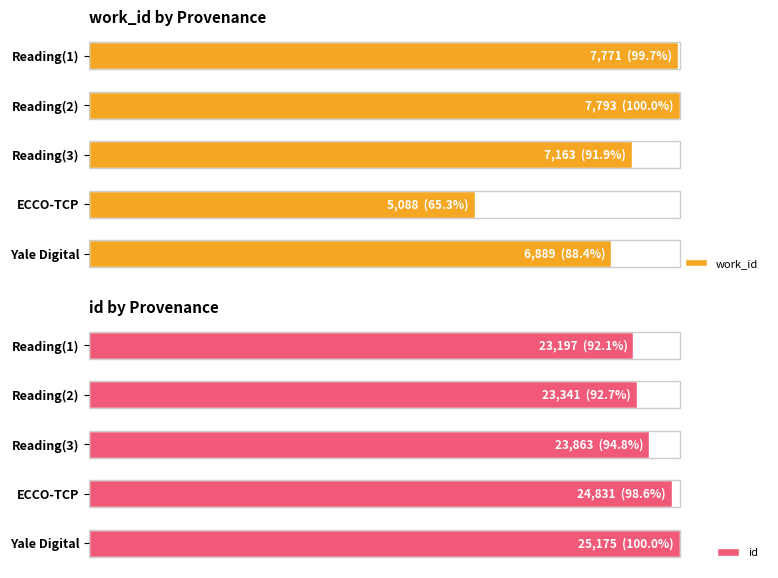

The work_id series shows 23.3 at ECCO-TCP. True or false?

False